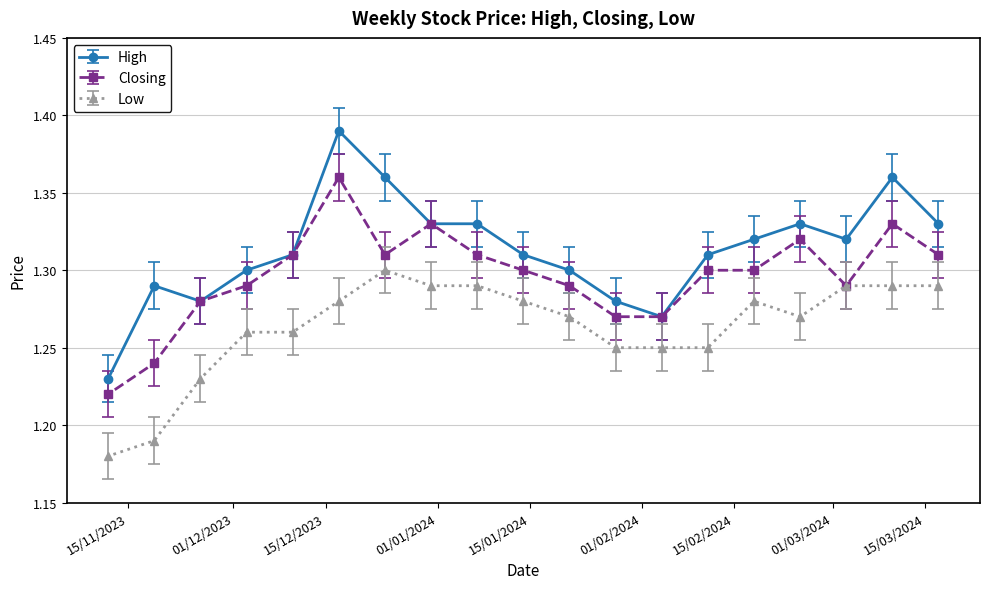

Count the Closing values in the range 1 to 2.

19